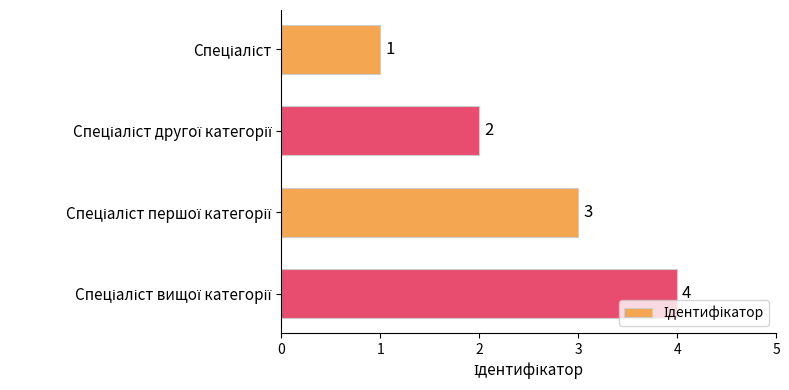

Count the values in the range 2 to 4.

3